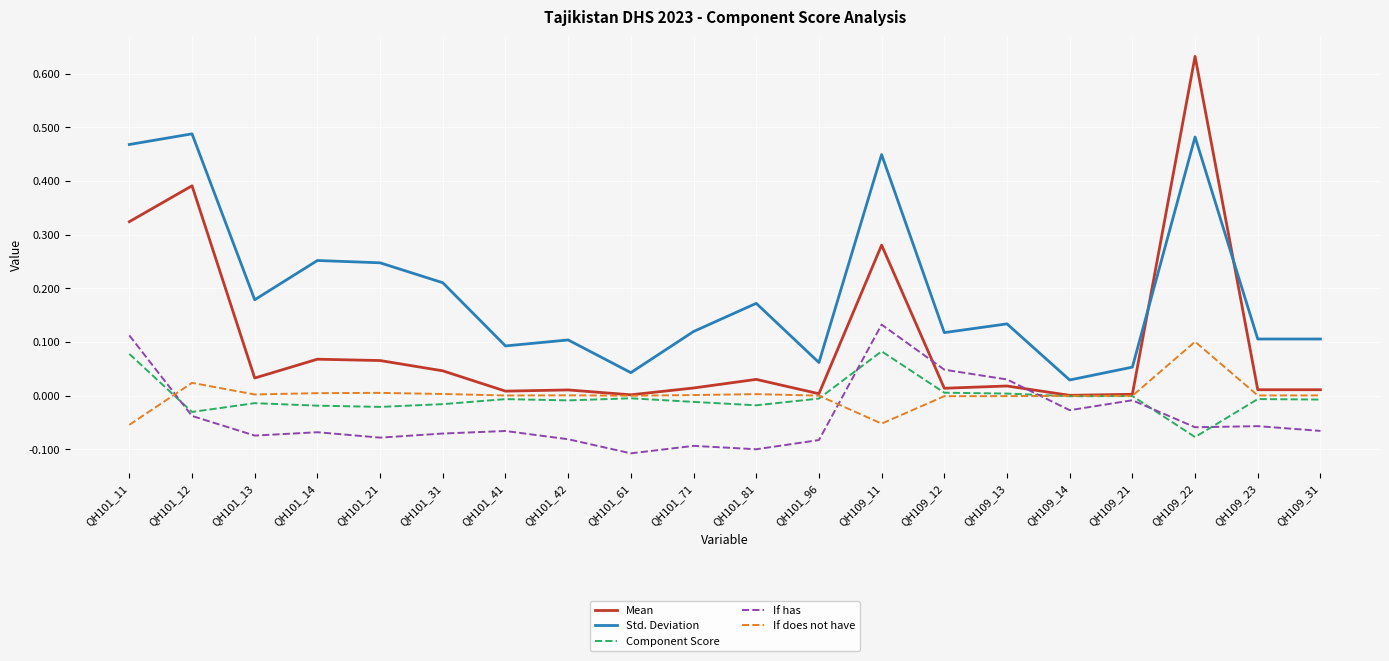

Which series has the largest total across all categories?

Std. Deviation